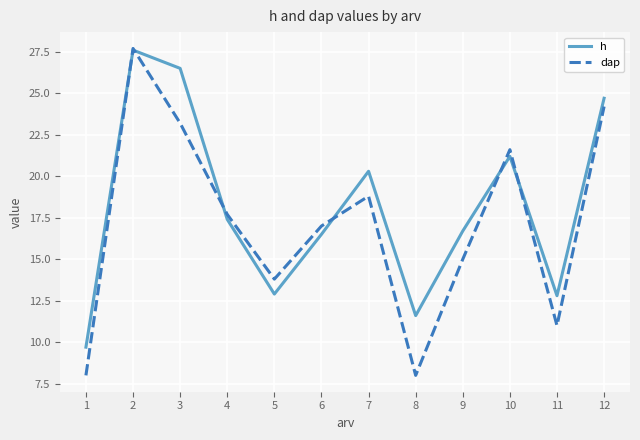

What is the average value of the h series?

18.2